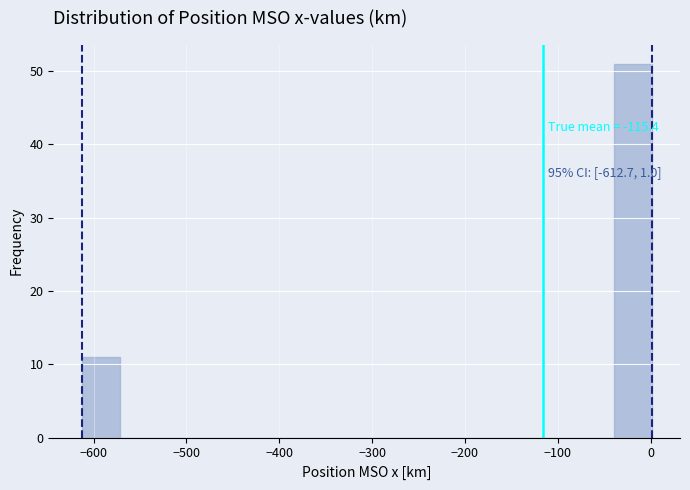

Which range on the x-axis has the tallest bar?

-40 to 0